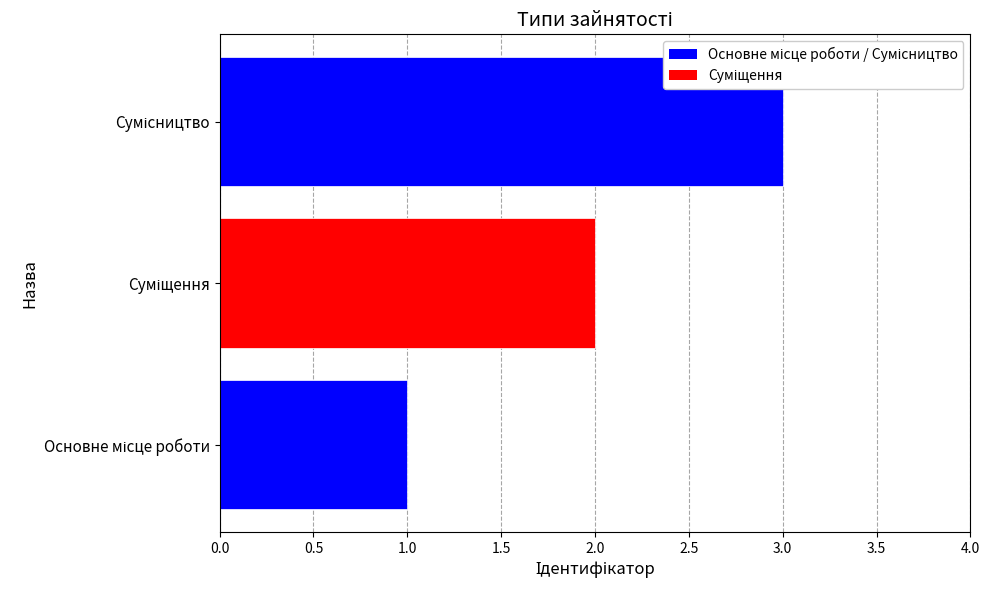

Does the chart contain any negative values?

No